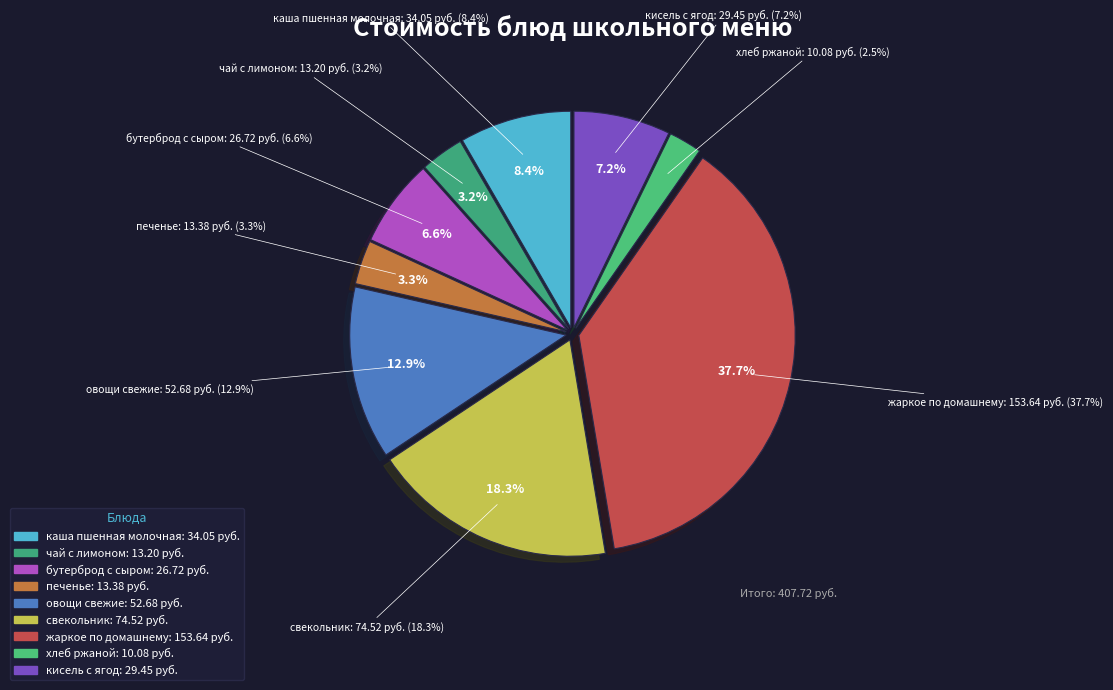

Is it true that хлеб ржаной is 2% of the pie?

True